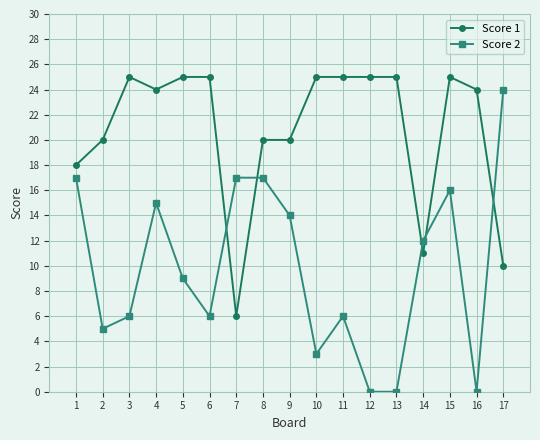

At which label does Score 1 reach its minimum?

7